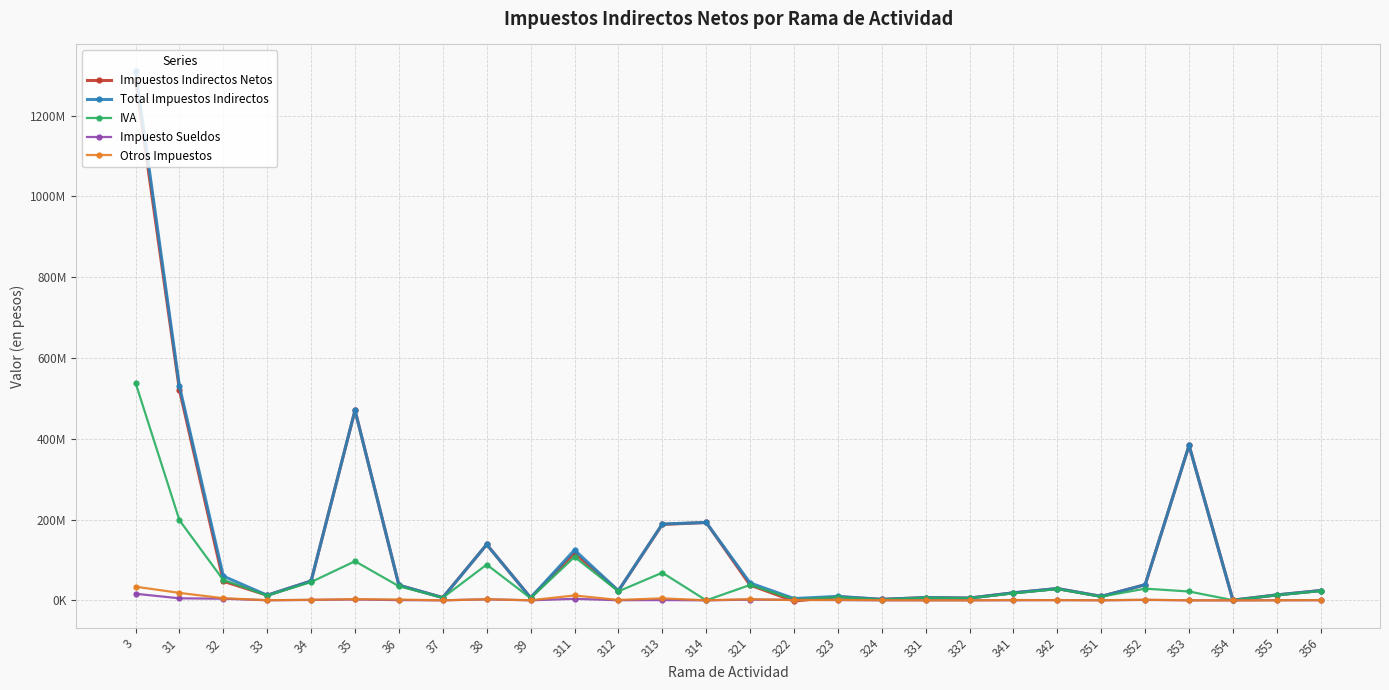

Does the chart have visible grid lines?

Yes